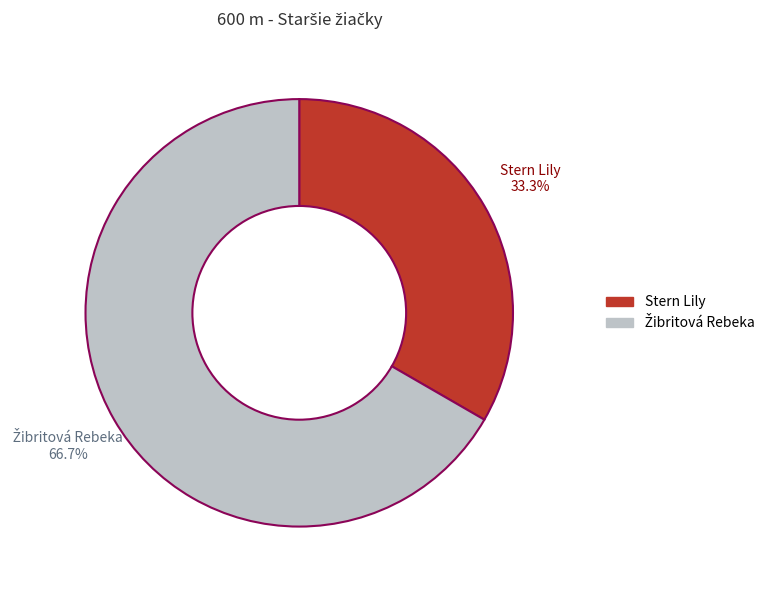

How much of the chart is everything except Stern Lily?

66.7%